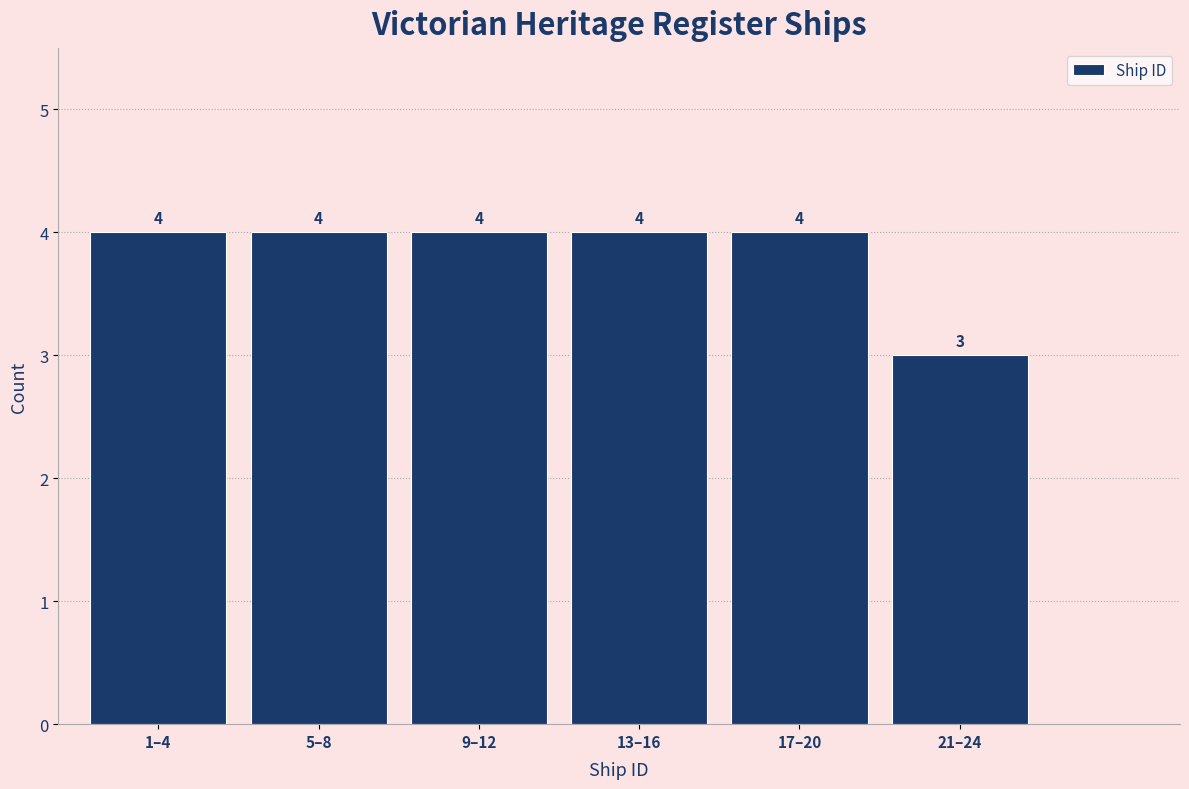

Reading left to right, extract all data points from this chart.

4	4	4	4	4	3